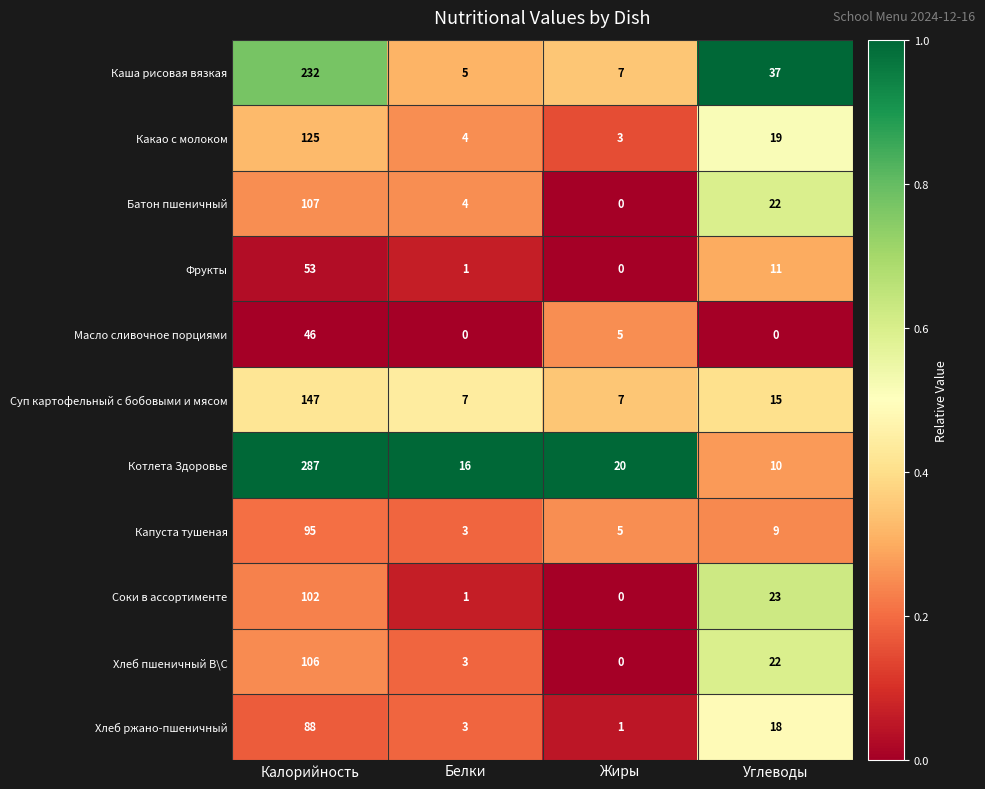

True or false: Суп картофельный с бобовыми и мясом has a value of 147 at Калорийность.

True